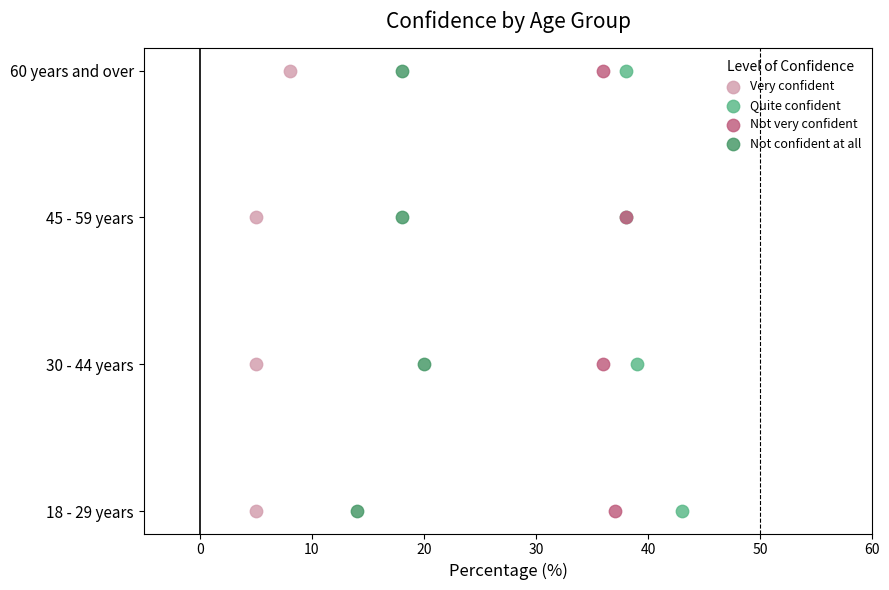

What are all the series names shown in the legend?

Very confident, Quite confident, Not very confident, Not confident at all